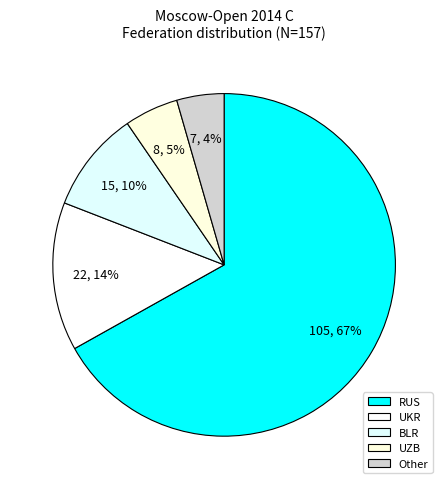

To the nearest percent, what percentage of the pie is Other?

4%